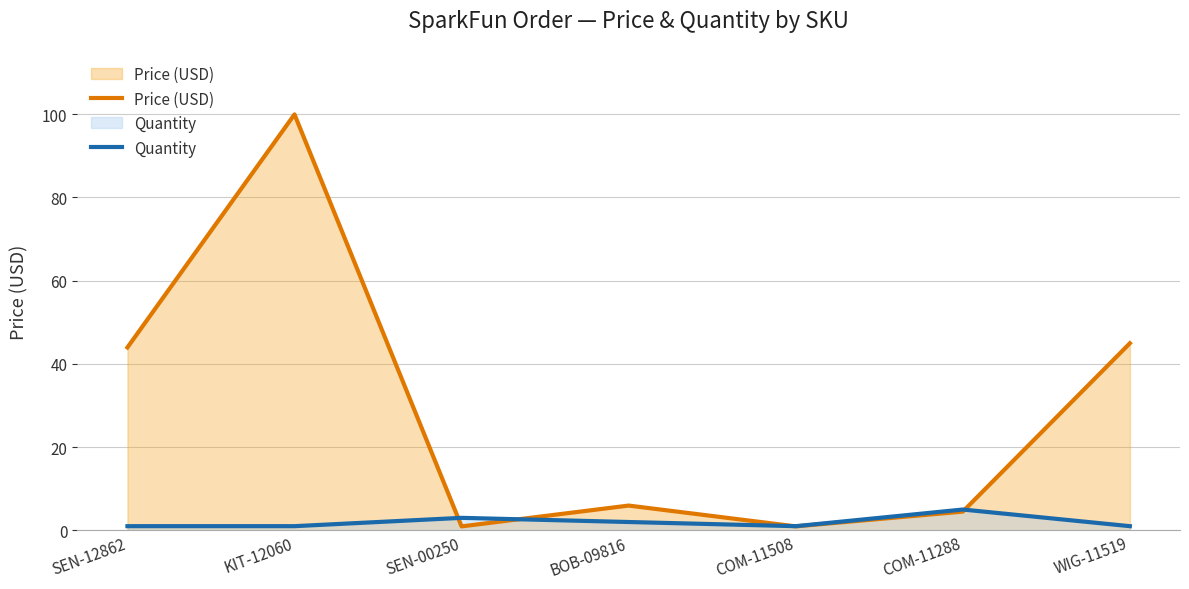

Reading left to right, transcribe all the data shown in this chart.

Price (USD): SEN-12862=44.0	KIT-12060=100.0	SEN-00250=0.9	BOB-09816=6.0	COM-11508=0.9	COM-11288=4.5	WIG-11519=45.0
Quantity: SEN-12862=1.0	KIT-12060=1.0	SEN-00250=3.0	BOB-09816=2.0	COM-11508=1.0	COM-11288=5.0	WIG-11519=1.0